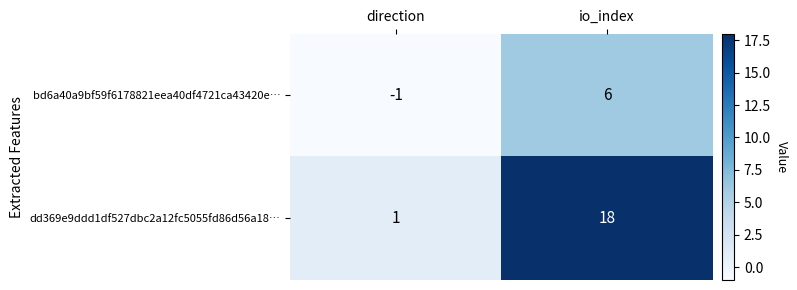

What is the sum of the bd6a40a9bf59f6178821eea40df4721ca43420e… values at direction and io_index?

5